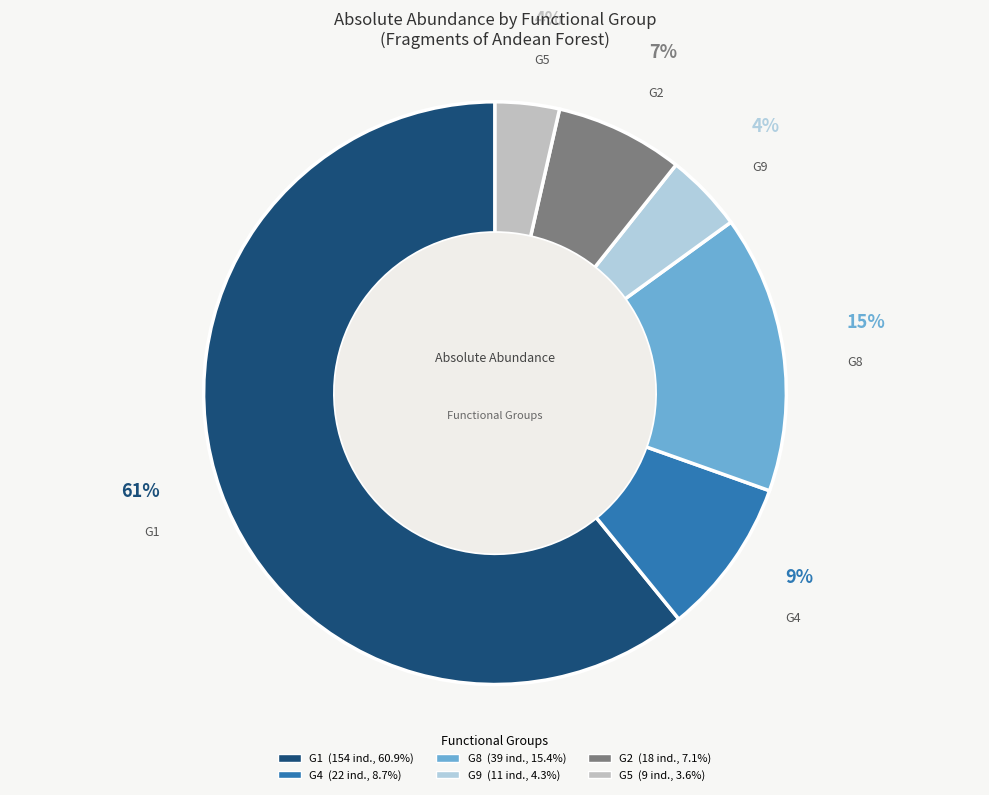

What percentage is the G5 slice, to the nearest percent?

4%